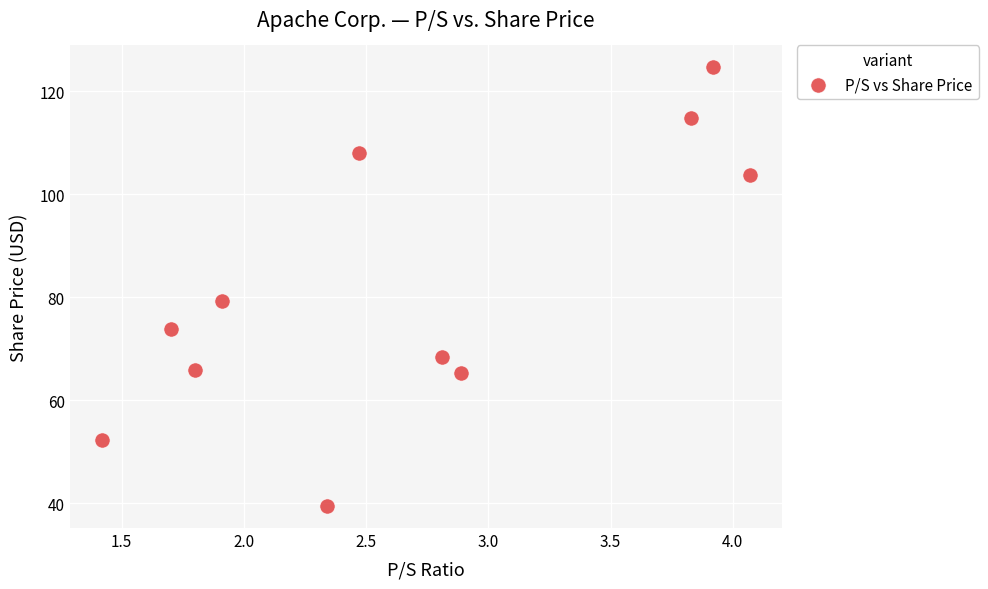

What is the range of X values (max minus min)?

2.7